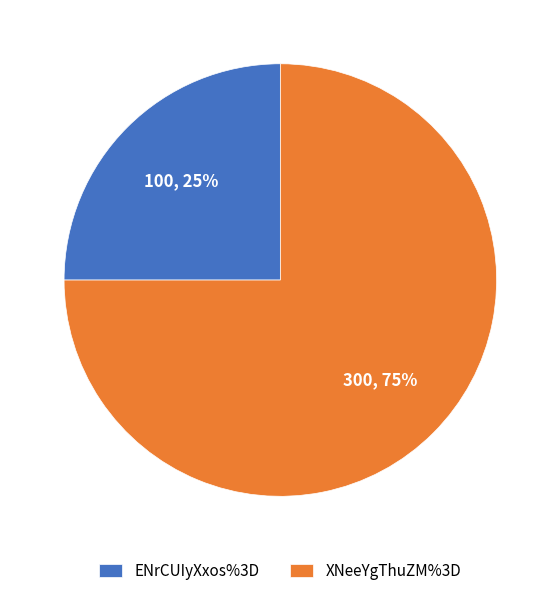

Which category accounts for the majority?

XNeeYgThuZM%3D